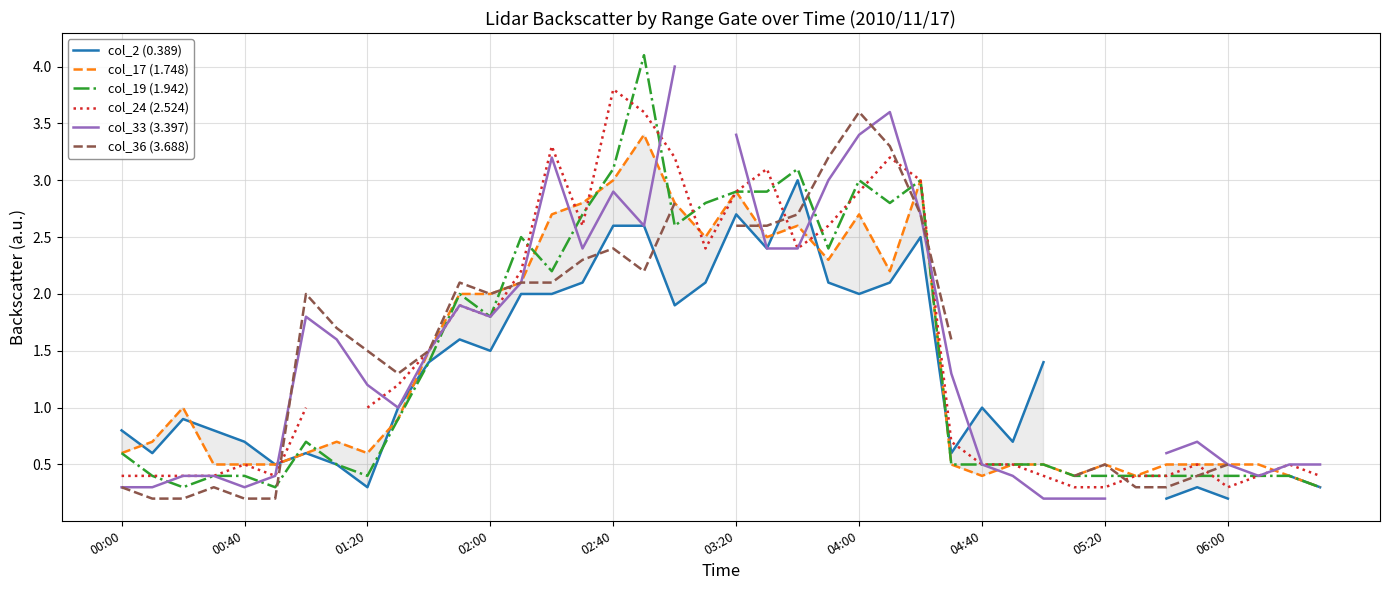

What is the difference between the second highest and second lowest values in the col_17 (1.748) series?

2.6